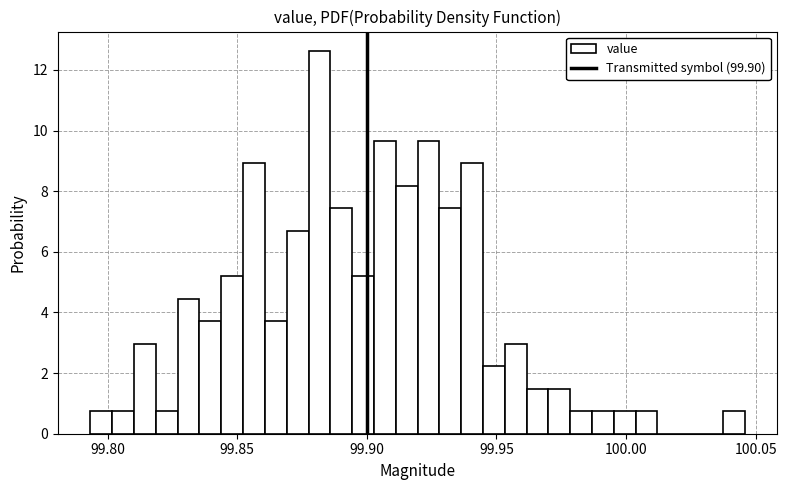

Read against the x-axis, roughly where is the centre of the tallest bar?

99.880